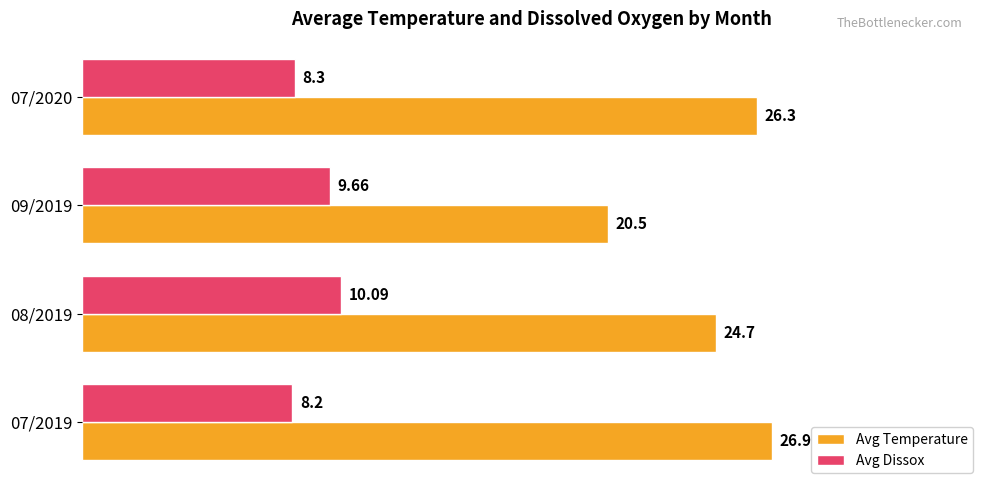

What is the maximum value for Avg Dissox?

10.1